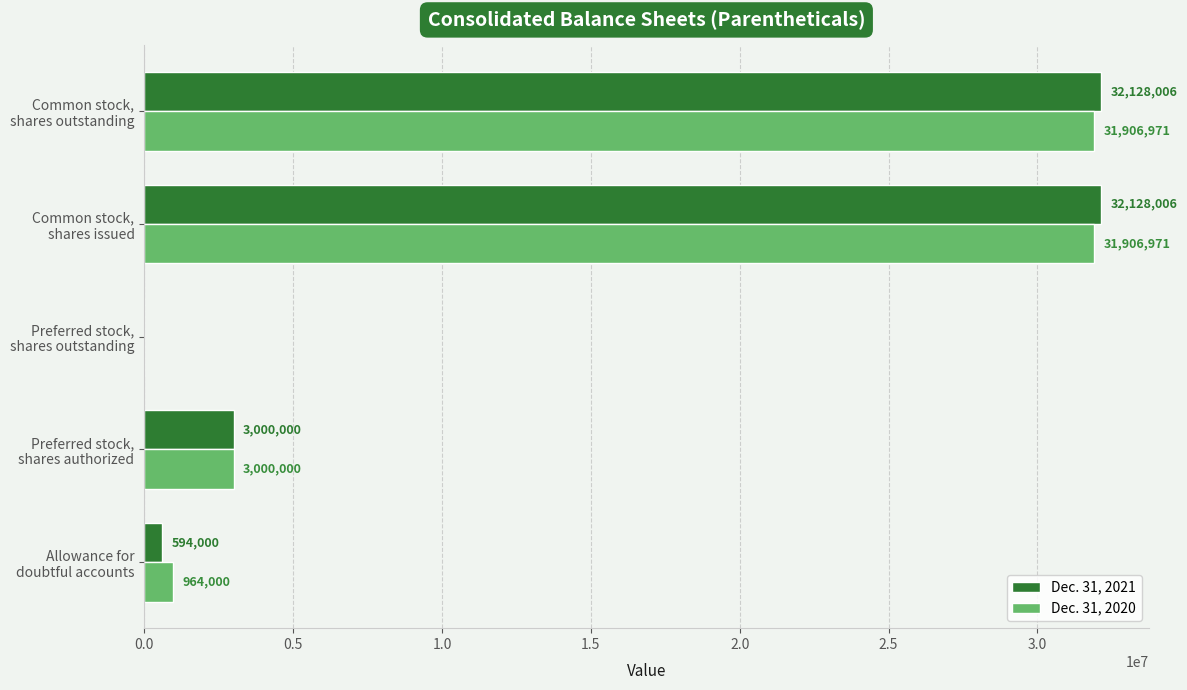

What is the maximum value shown in the chart?

32128006